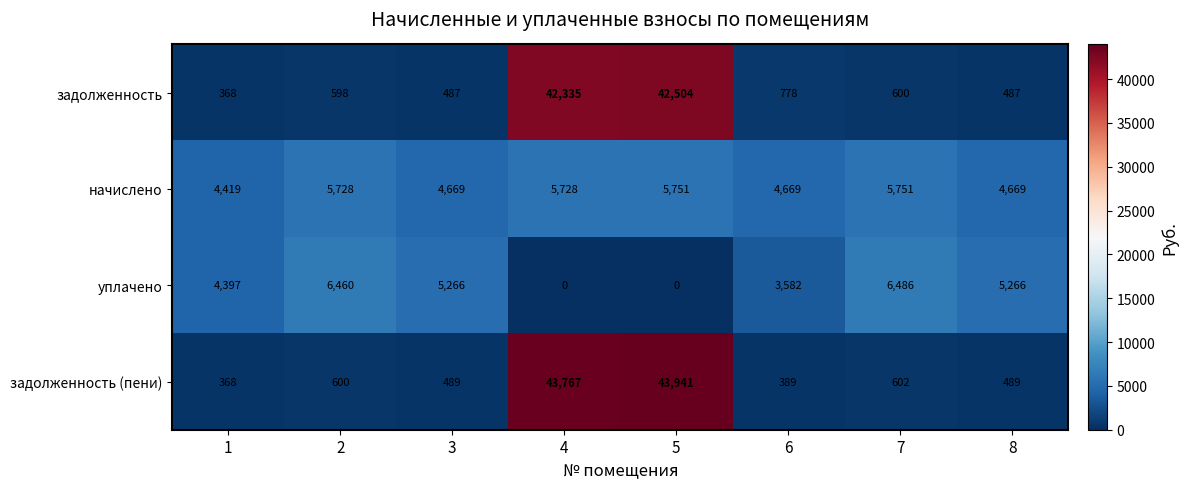

Which series has the largest range (max minus min)?

задолженность (пени)